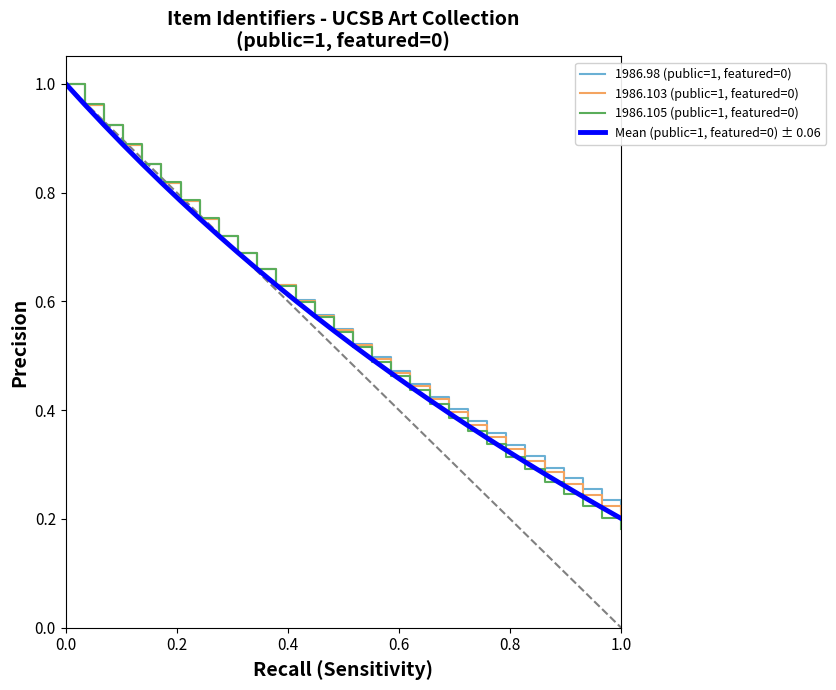

True or false: 1986.105 (public=1, featured=0) and 1986.103 (public=1, featured=0) cross at least once.

True